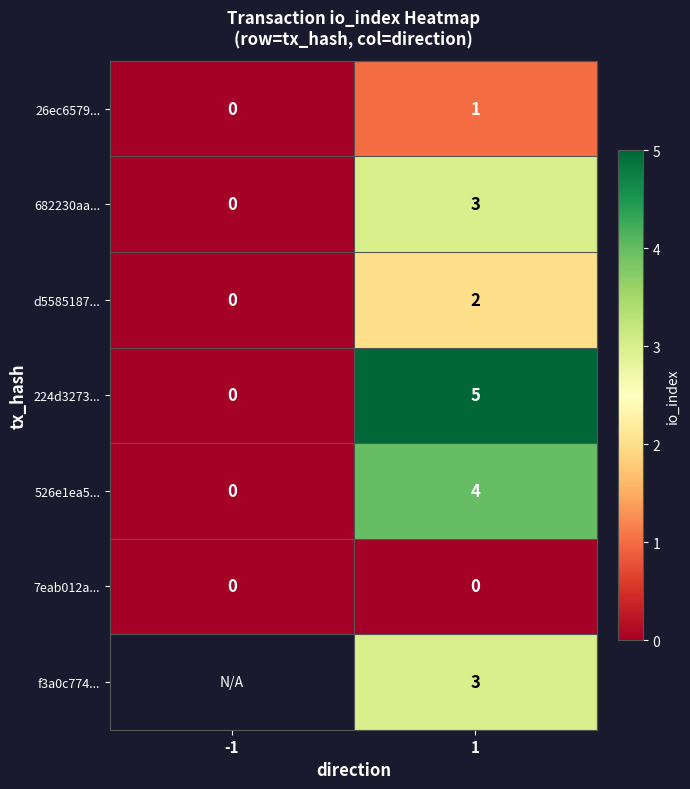

What is the sum of all 682230aa... values?

3